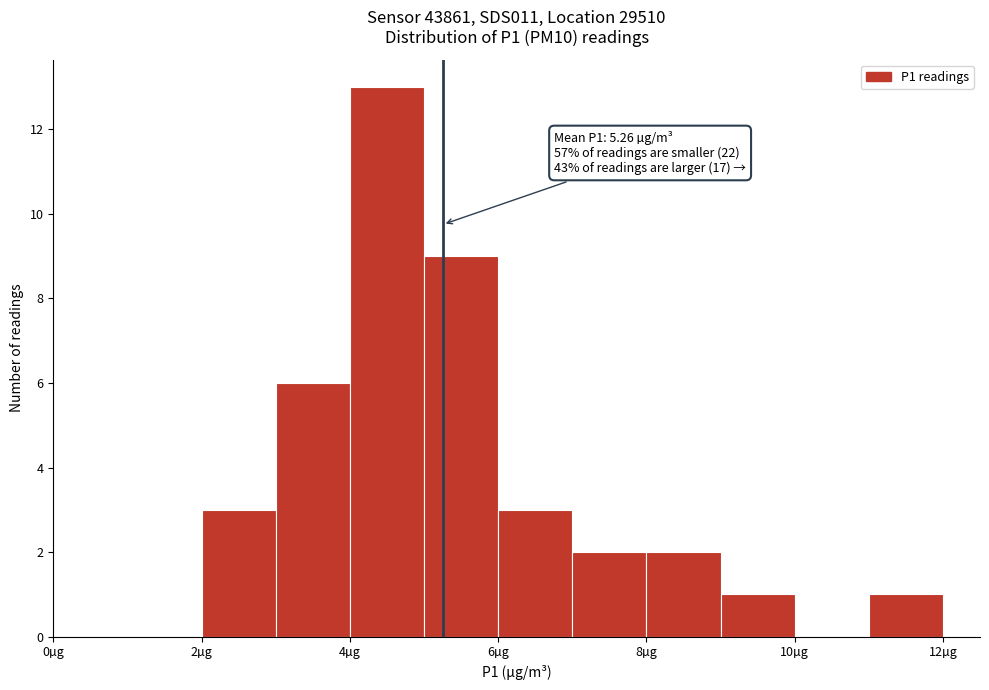

Over which range of the x-axis is the bar tallest?

4 to 5